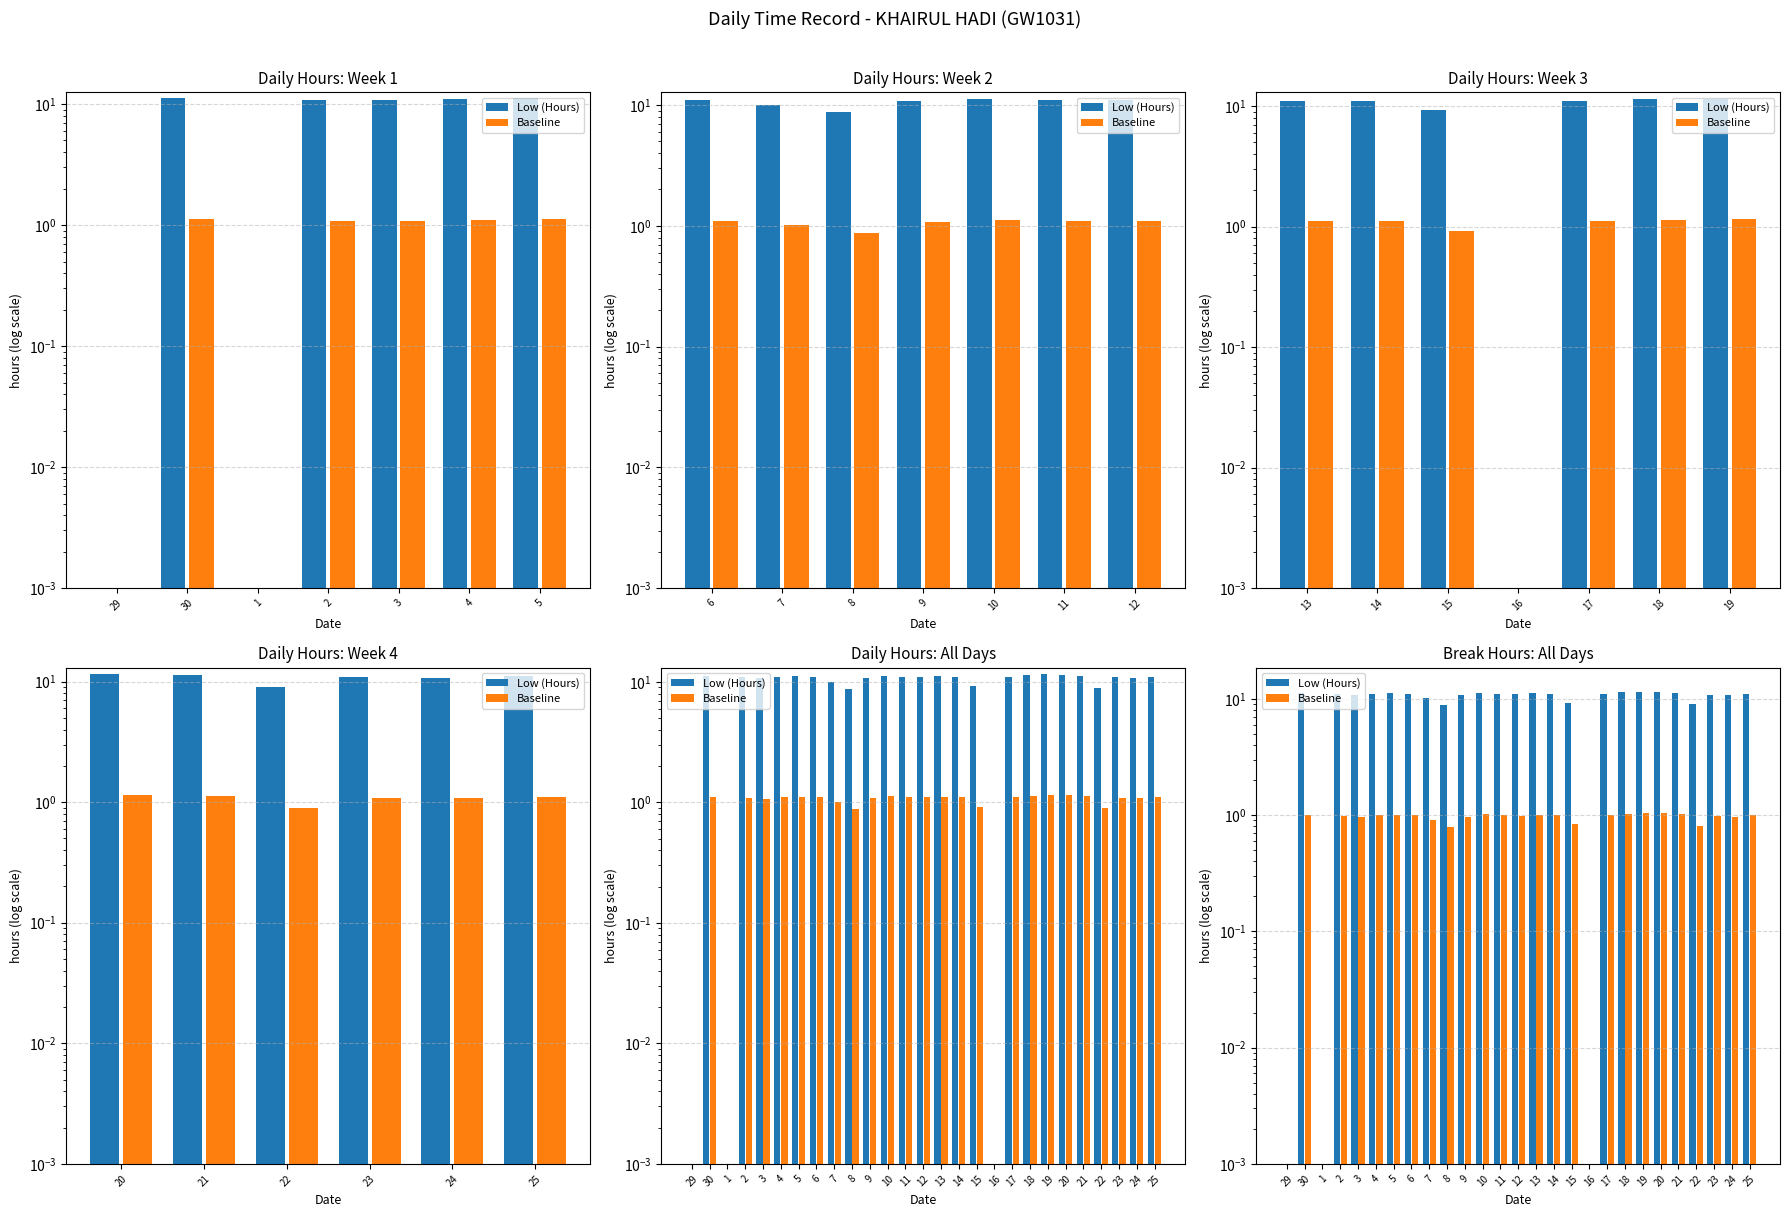

How many data points in Low (Hours) are less than 11?

12